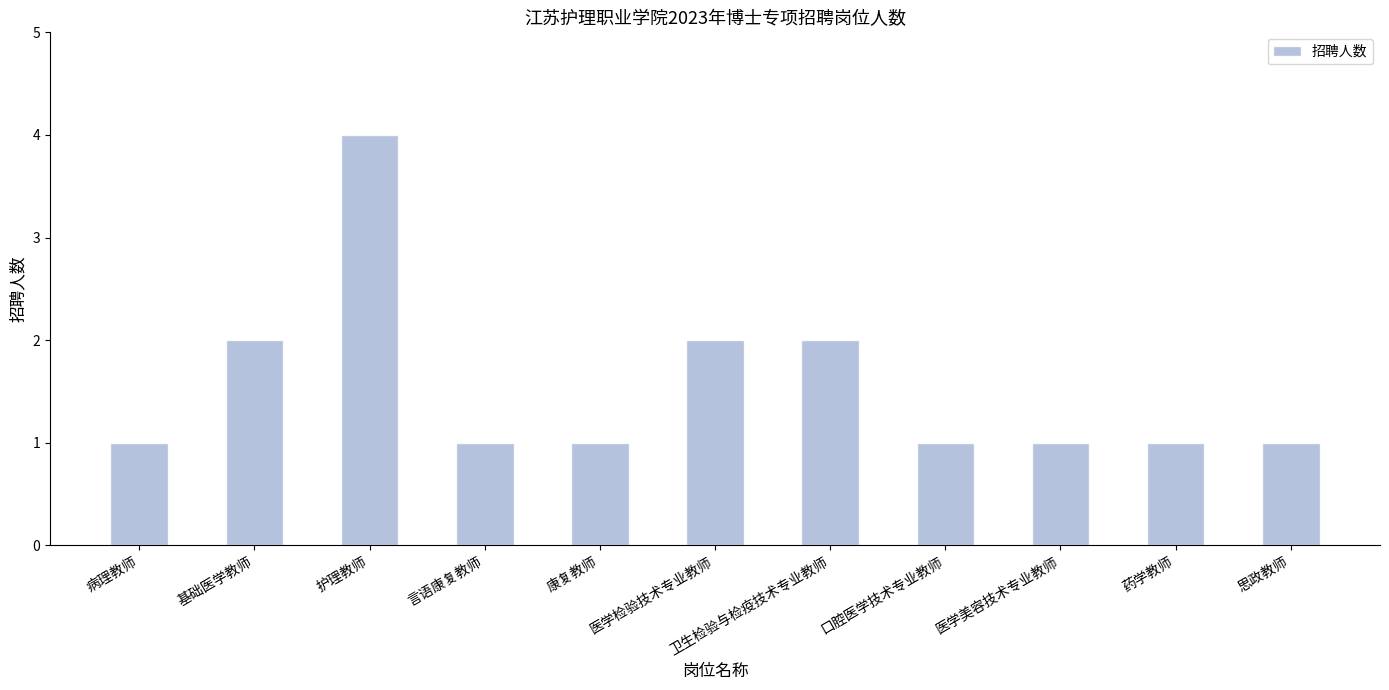

What is the approximate value at 药学教师?

1